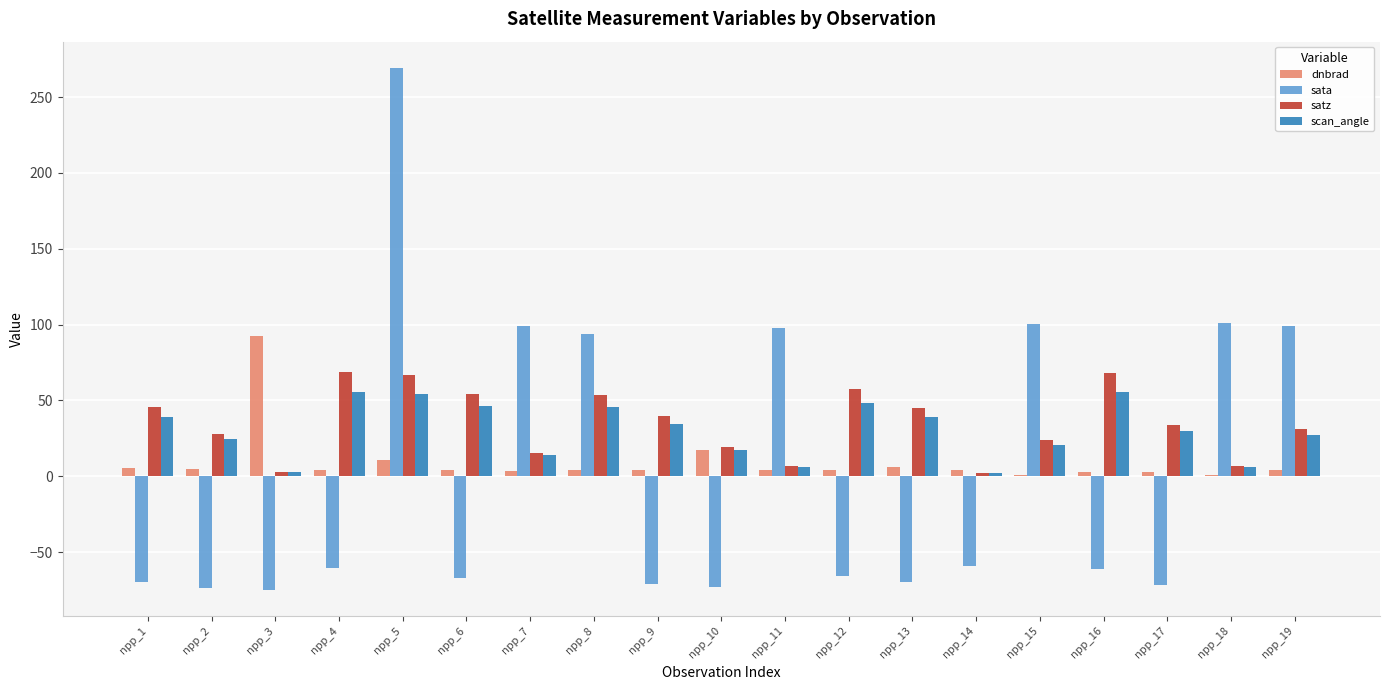

What is the sum of the sata values at npp_17 and npp_9?

-142.7